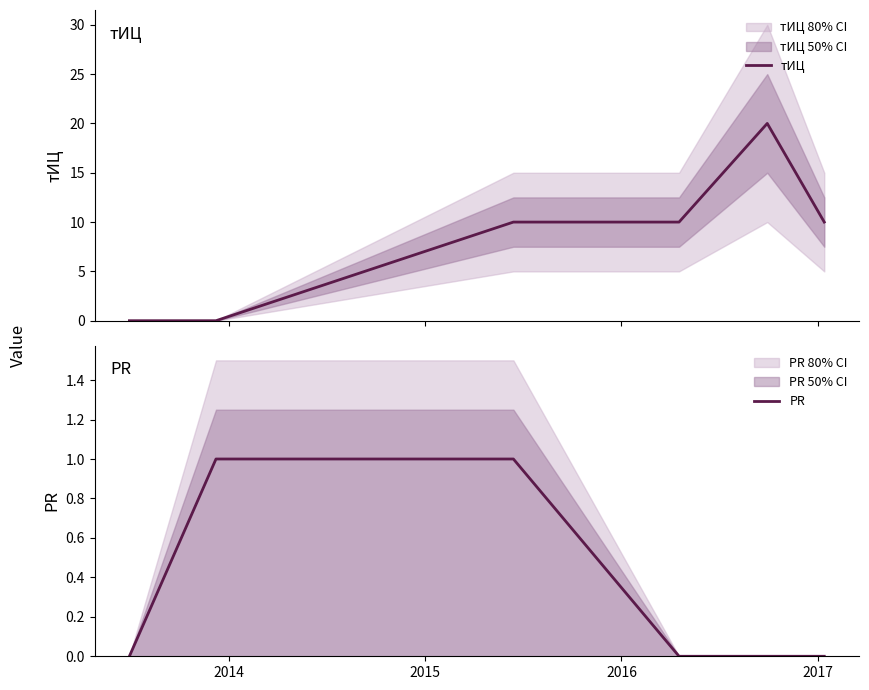

What is the highest value of the тИЦ series?

20